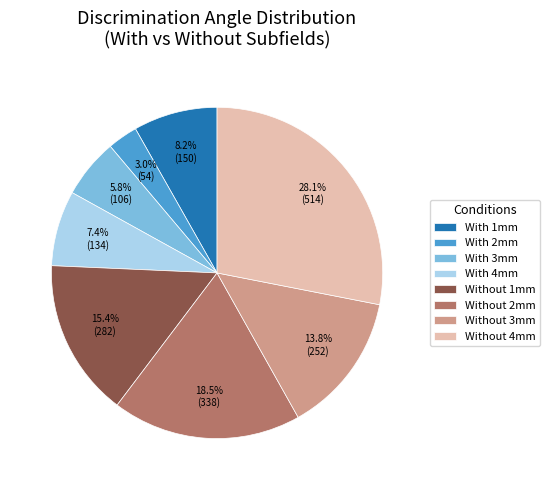

How many segments does this pie chart have?

8